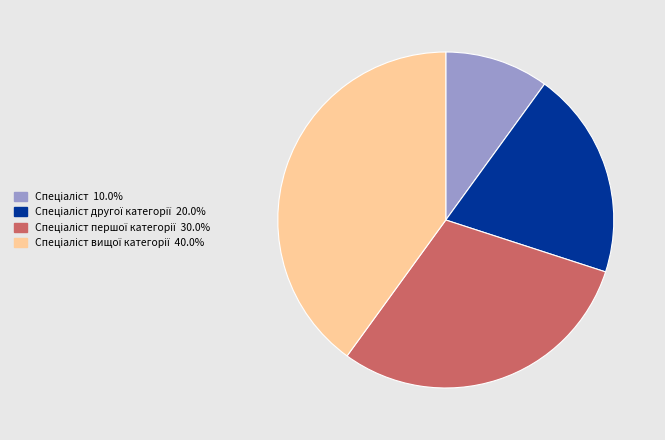

Is there a majority slice in this chart?

No